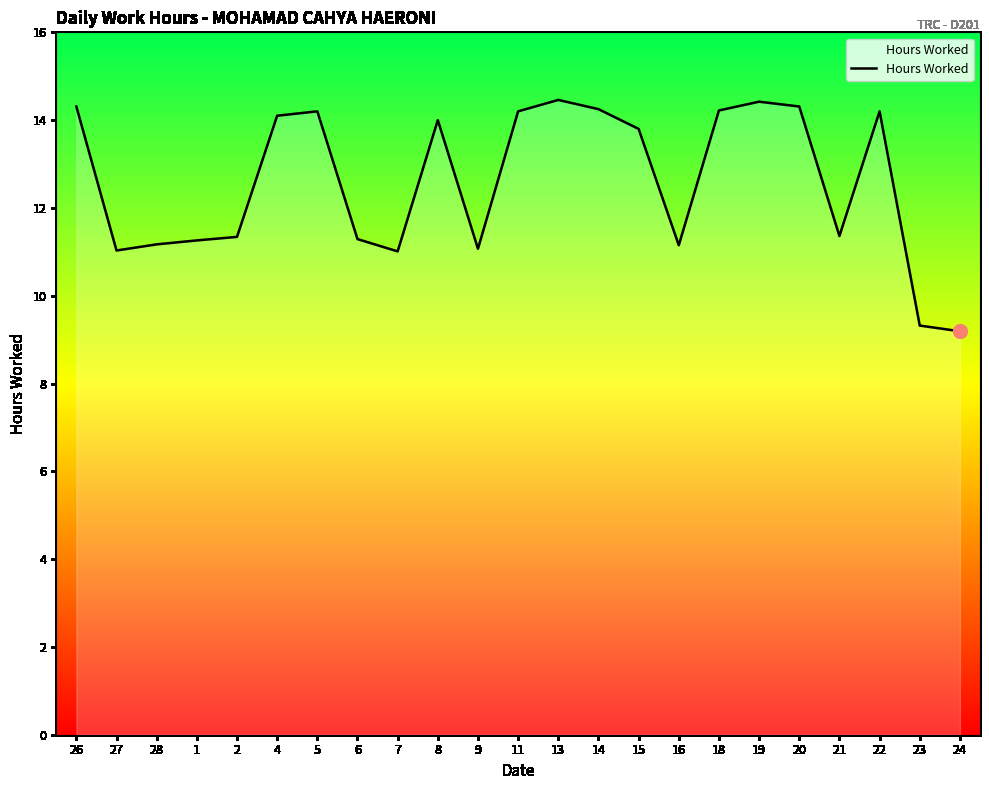

What is the change in value from 28 to 24?

-2.0